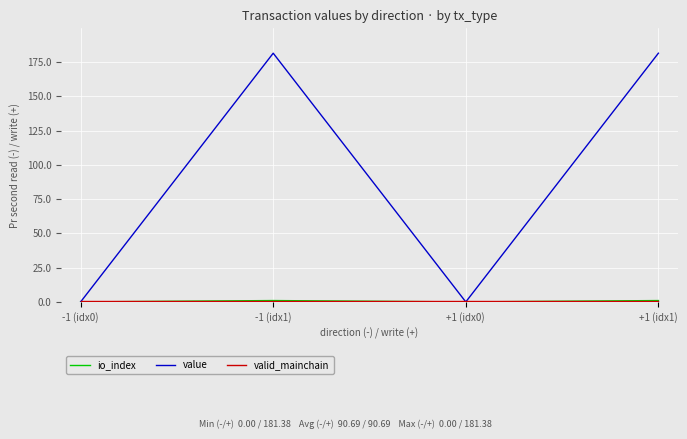

What is the greatest value displayed?

181.4